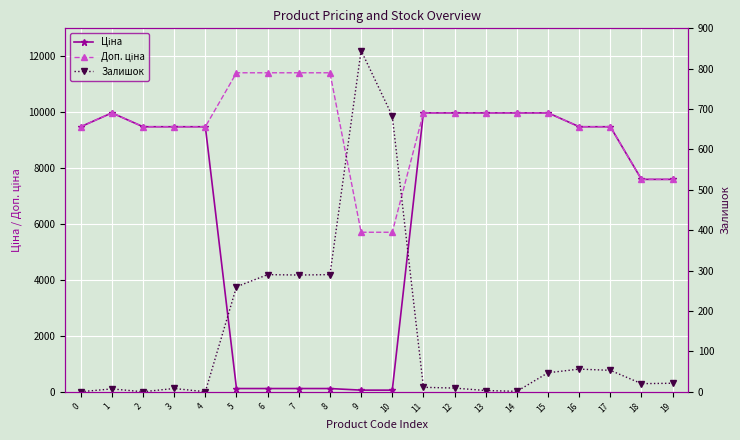

What is the lowest value of the Ціна series?

57.0